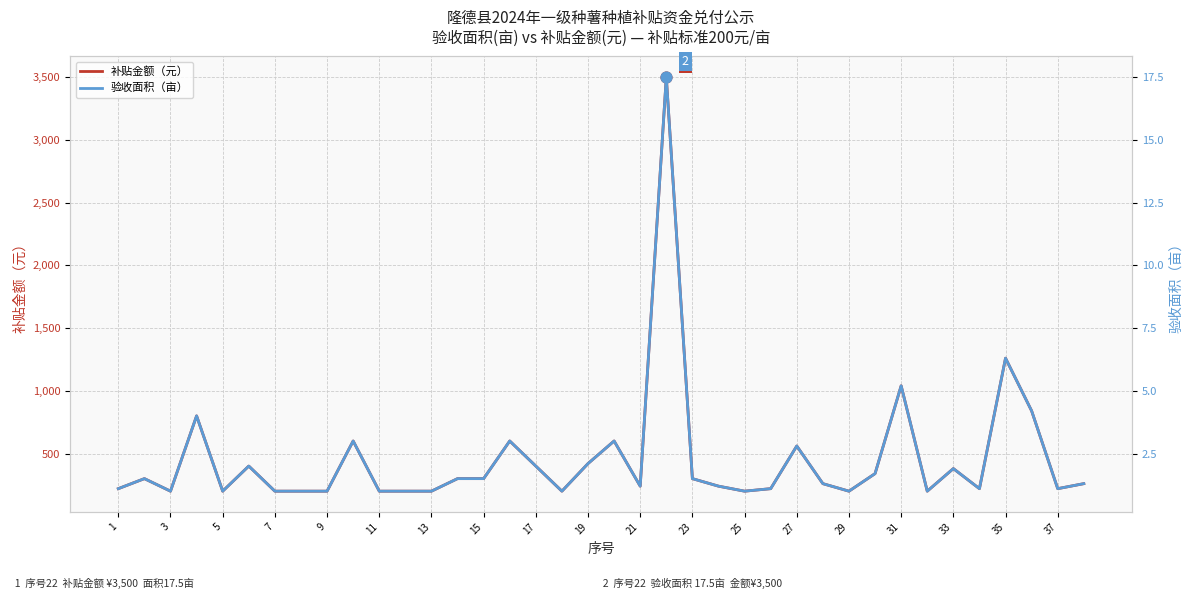

What is the minimum value for 补贴金额（元）?

200